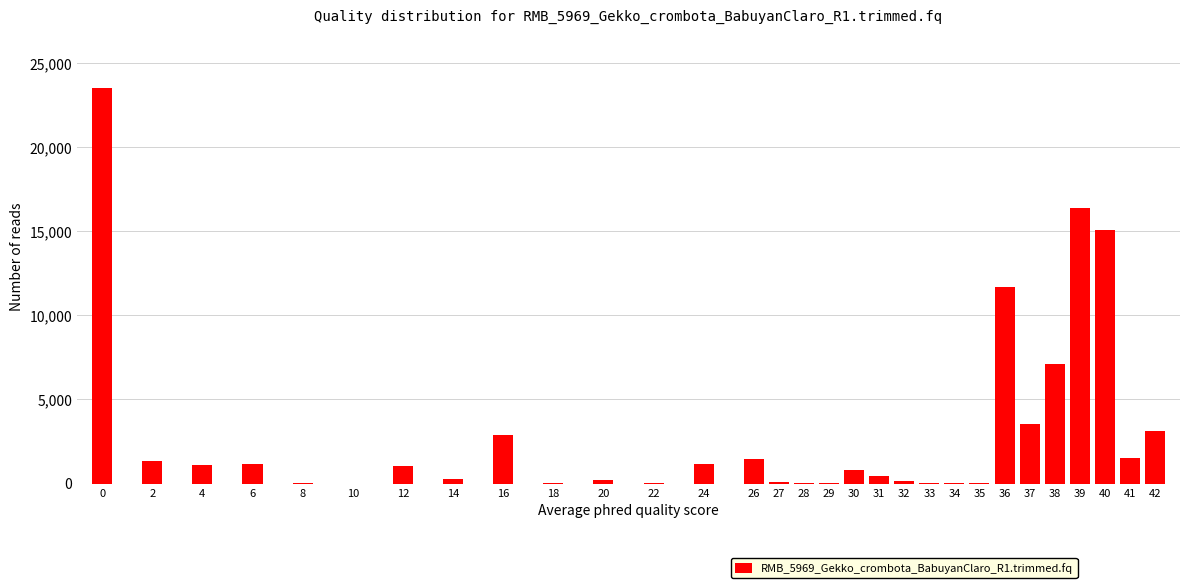

What is the maximum value shown in the chart?

23513